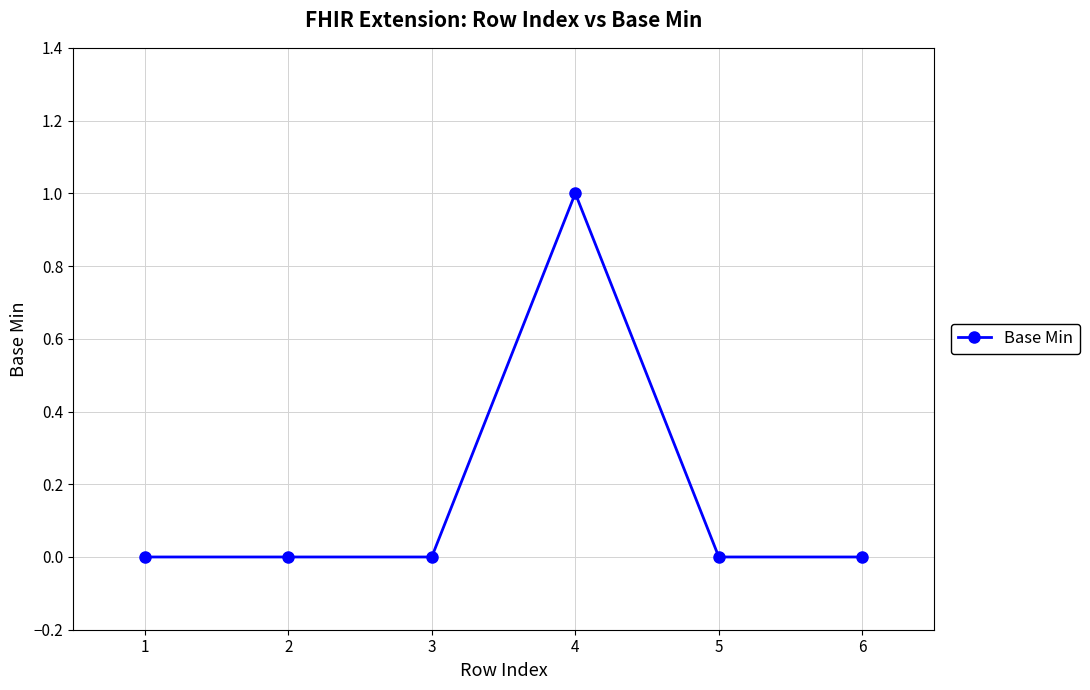

Count the number of data series in this chart.

1